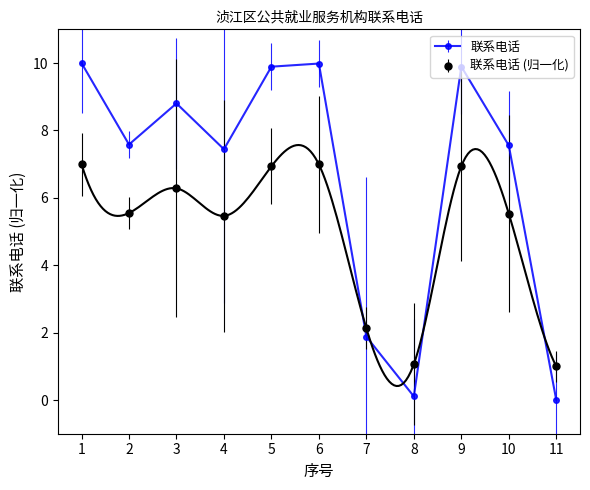

How many categories are shown in the chart?

11